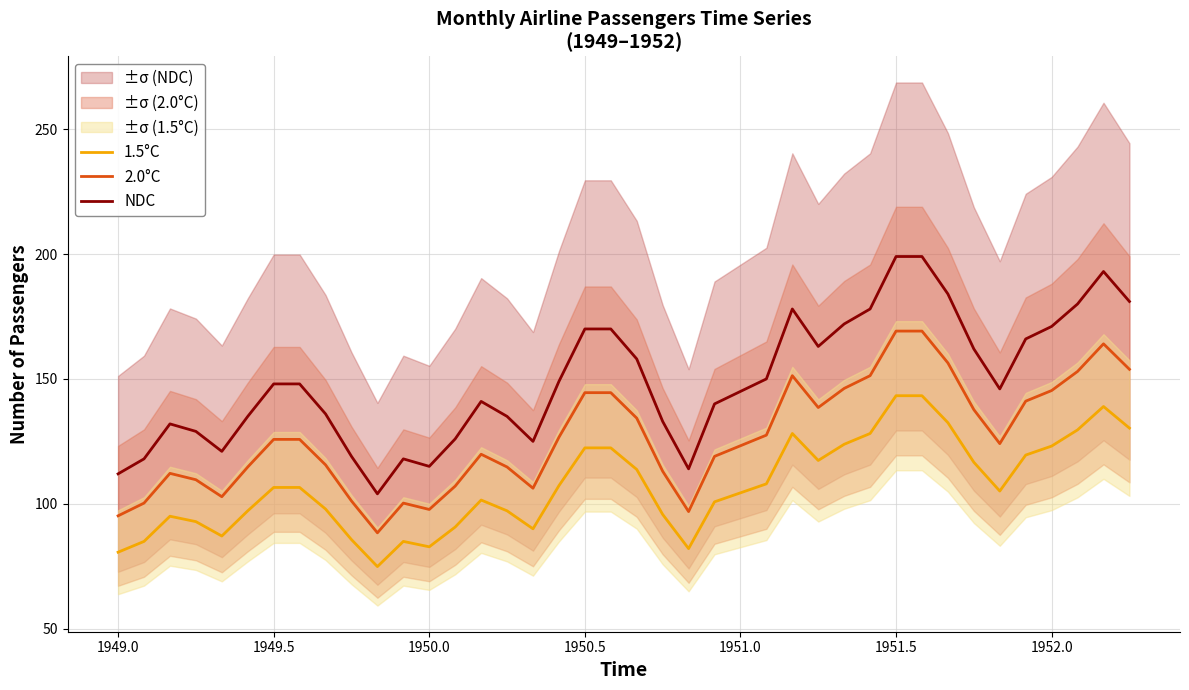

What is the highest value of the NDC series?

199.0